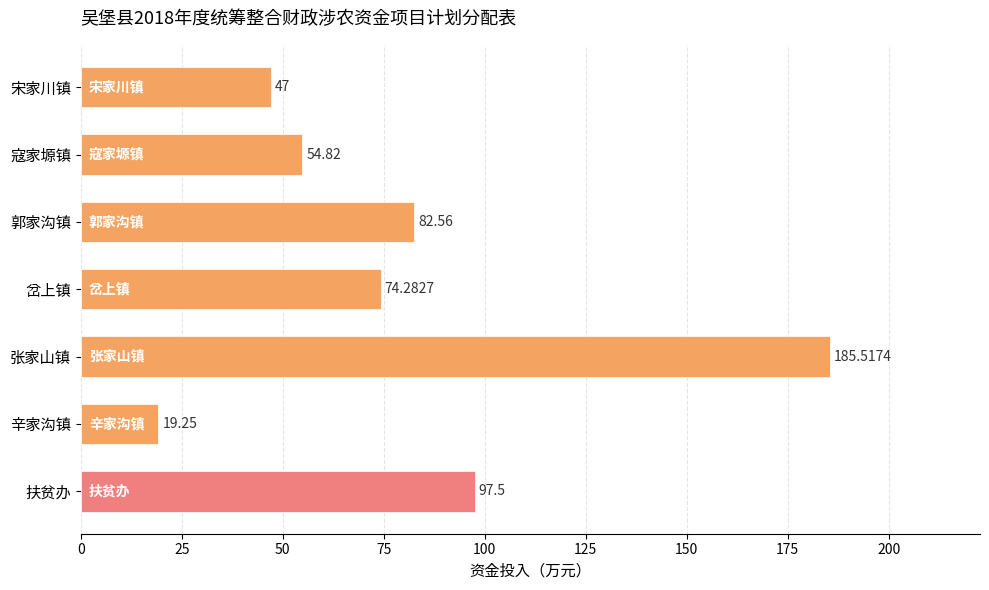

Between 扶贫办 and 郭家沟镇, which is larger?

扶贫办